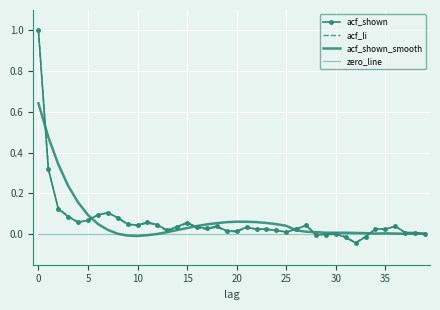

How many intersections are there between acf_shown_smooth and acf_shown?

7